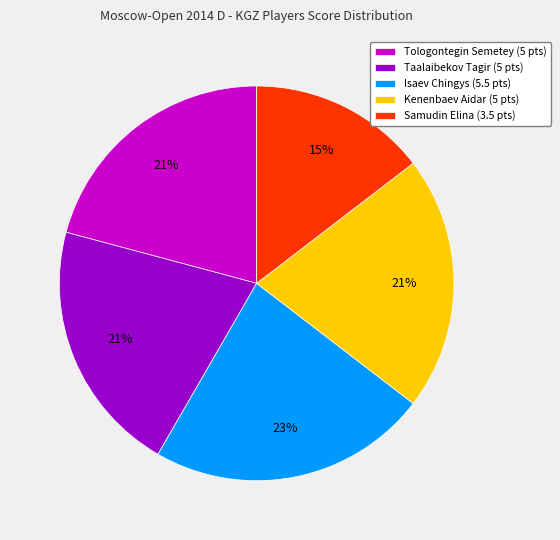

To the nearest percent, what portion does Kenenbaev Aidar represent?

21%